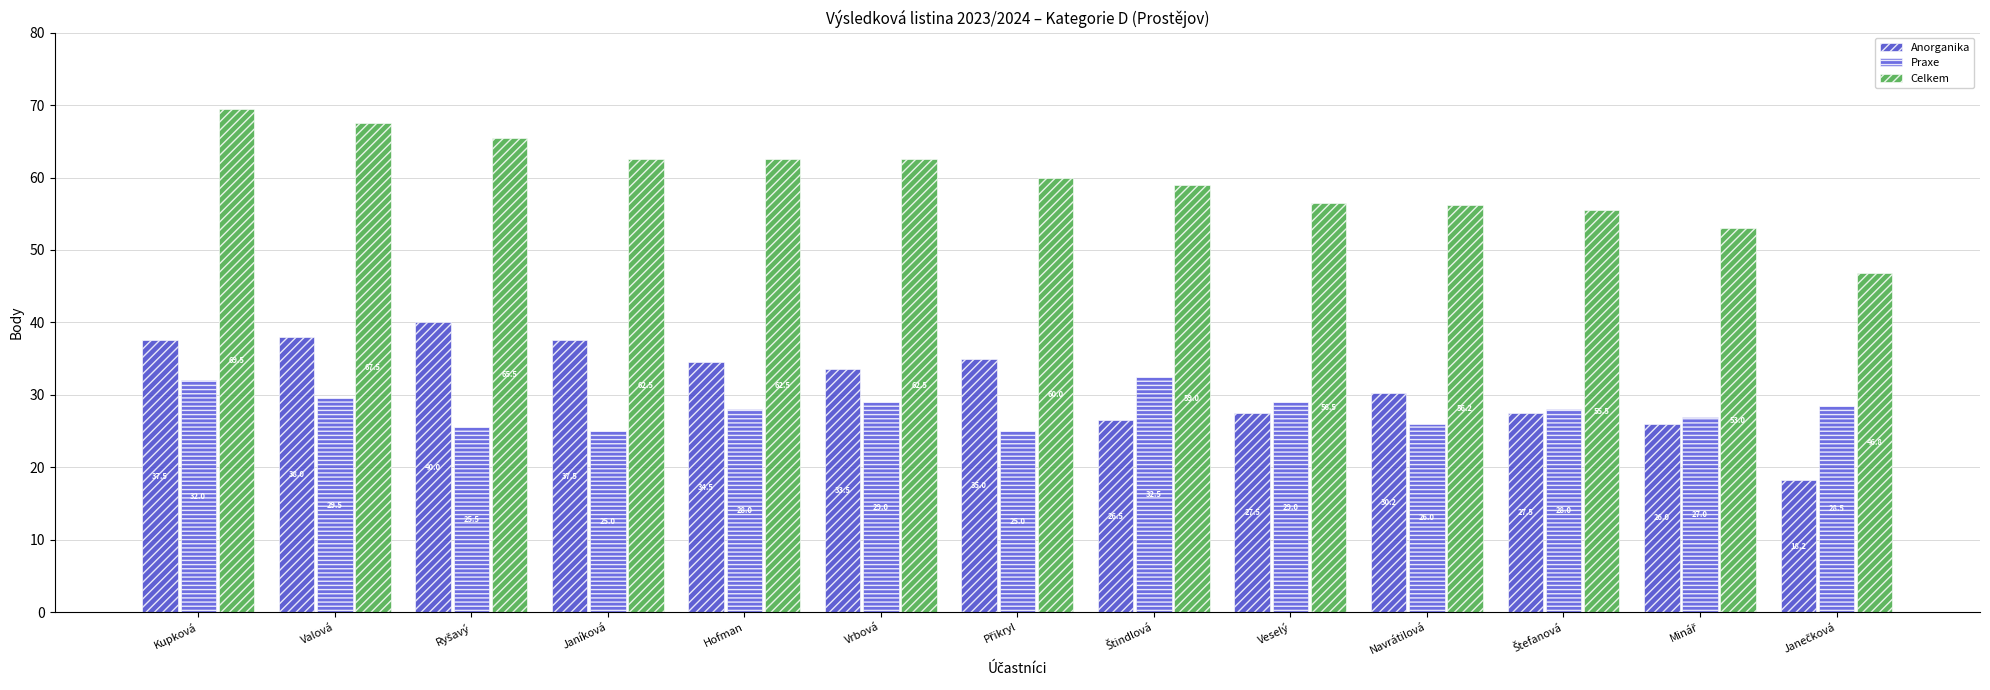

Where is Anorganika nearest to the value 29?

Navrátilová